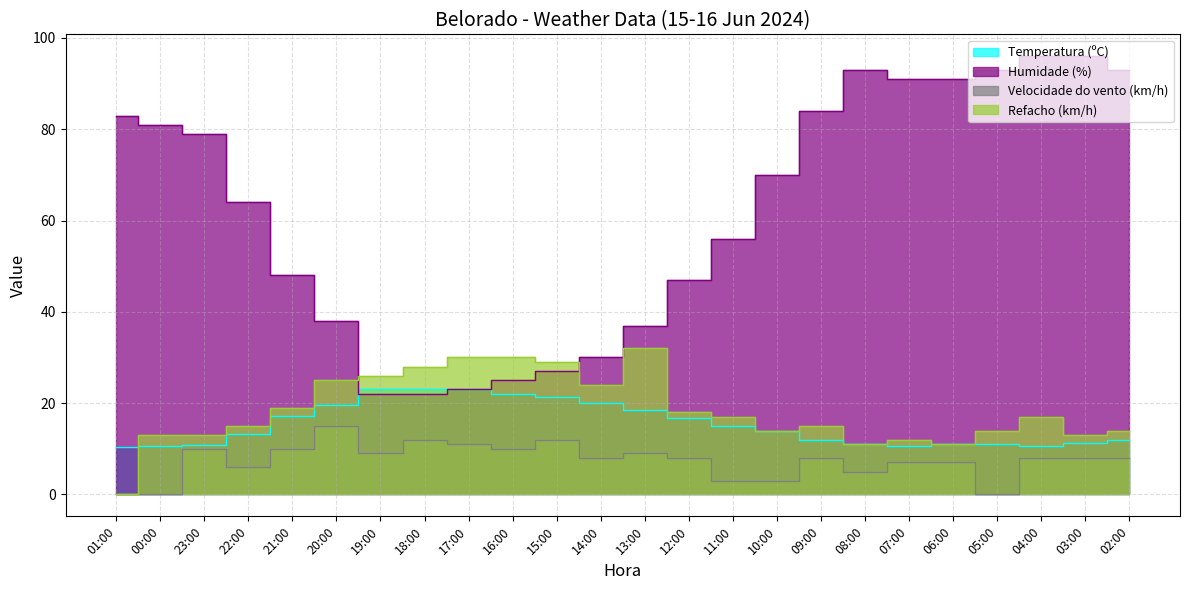

What is the difference between the Velocidade do vento (km/h) values at 06:00 and 09:00?

1.0